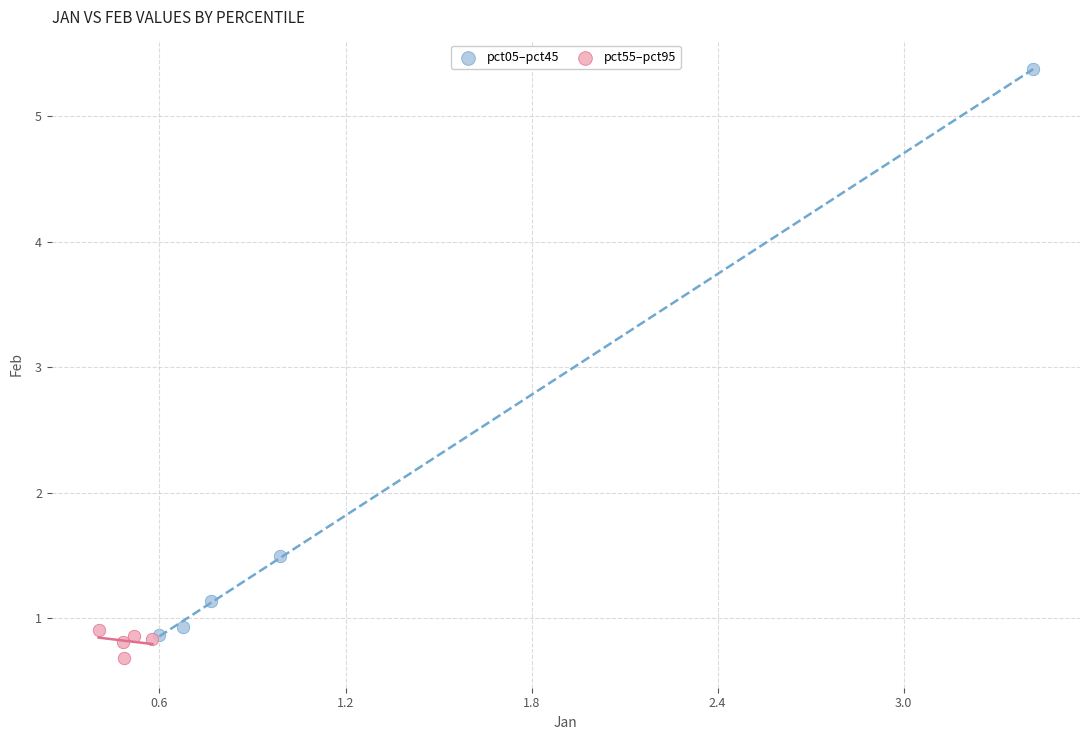

Which series contains the highest Y value?

pct05–pct45